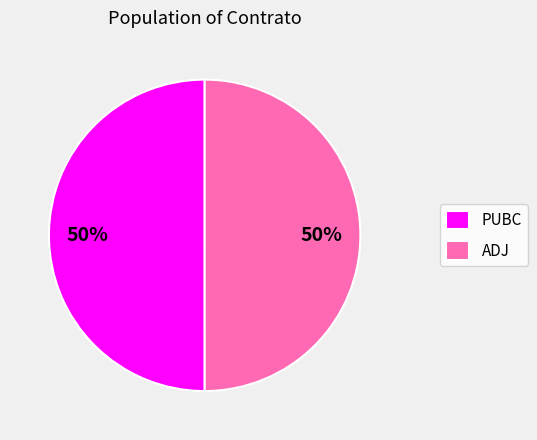

Do PUBC and ADJ together represent more than half of the pie?

Yes